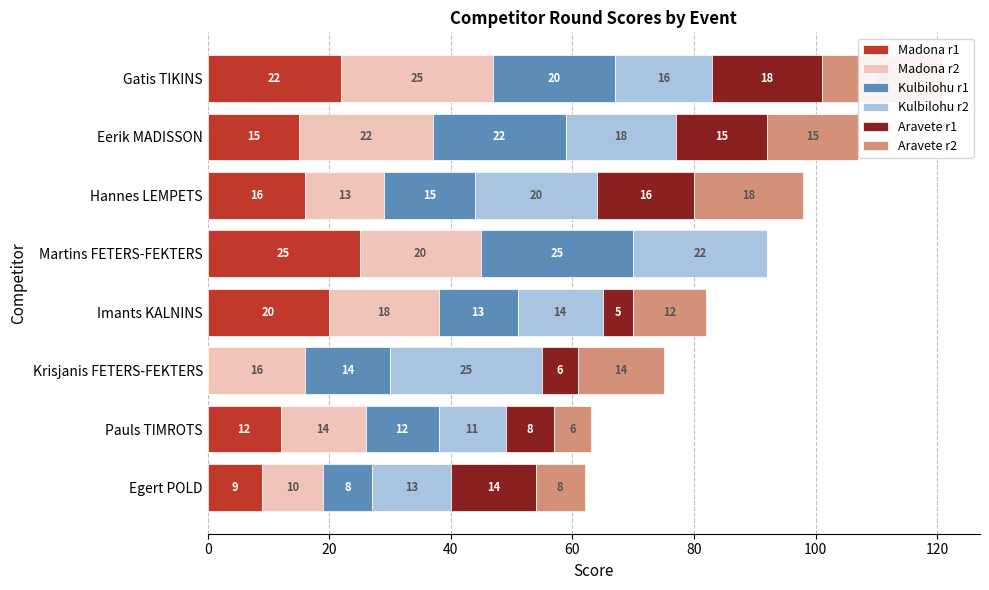

Reading left to right, list all the values displayed in this chart.

Madona r1: 22	15	16	25	20	0	12	9
Madona r2: 25	22	13	20	18	16	14	10
Kulbilohu r1: 20	22	15	25	13	14	12	8
Kulbilohu r2: 16	18	20	22	14	25	11	13
Aravete r1: 18	15	16	0	5	6	8	14
Aravete r2: 20	15	18	0	12	14	6	8